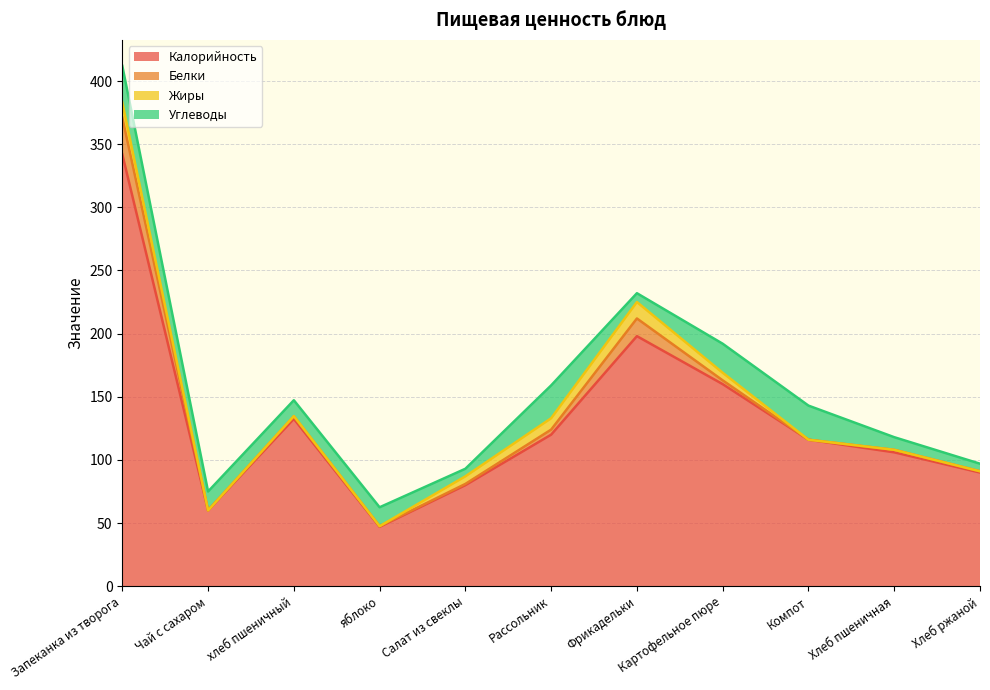

True or false: Углеводы and Калорийность intersect in this chart.

False